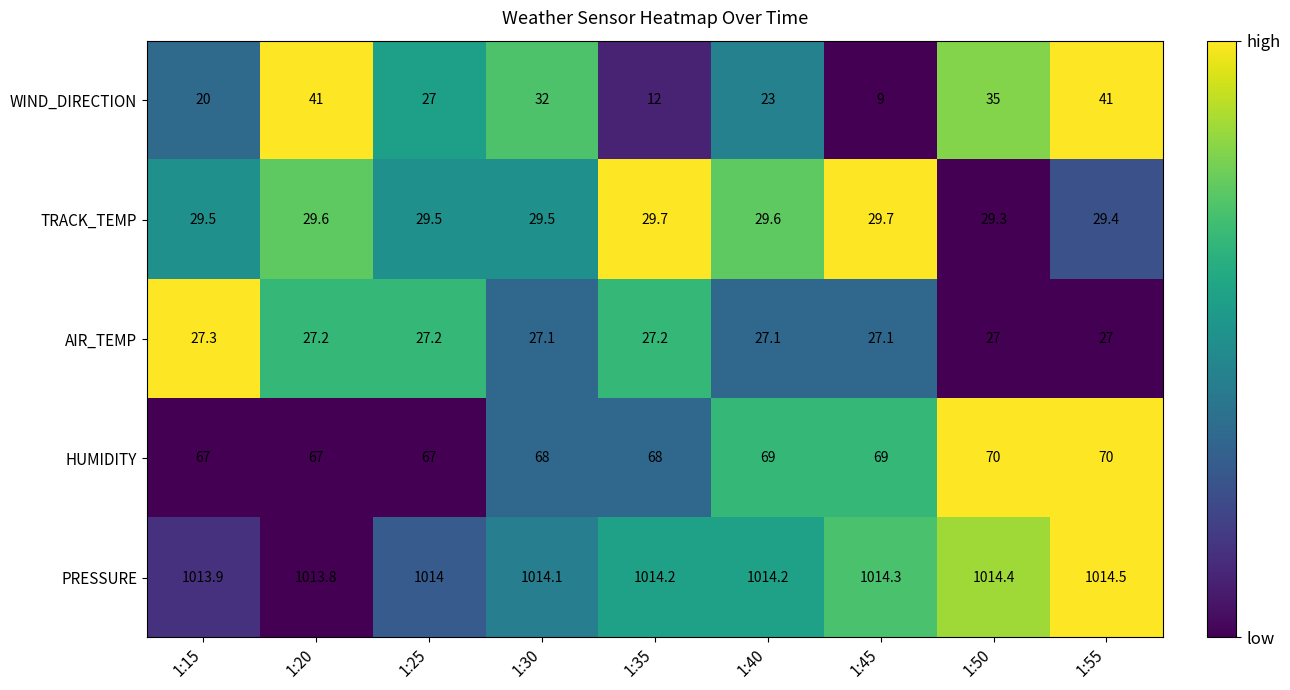

What is the sum of all TRACK_TEMP values?

265.8